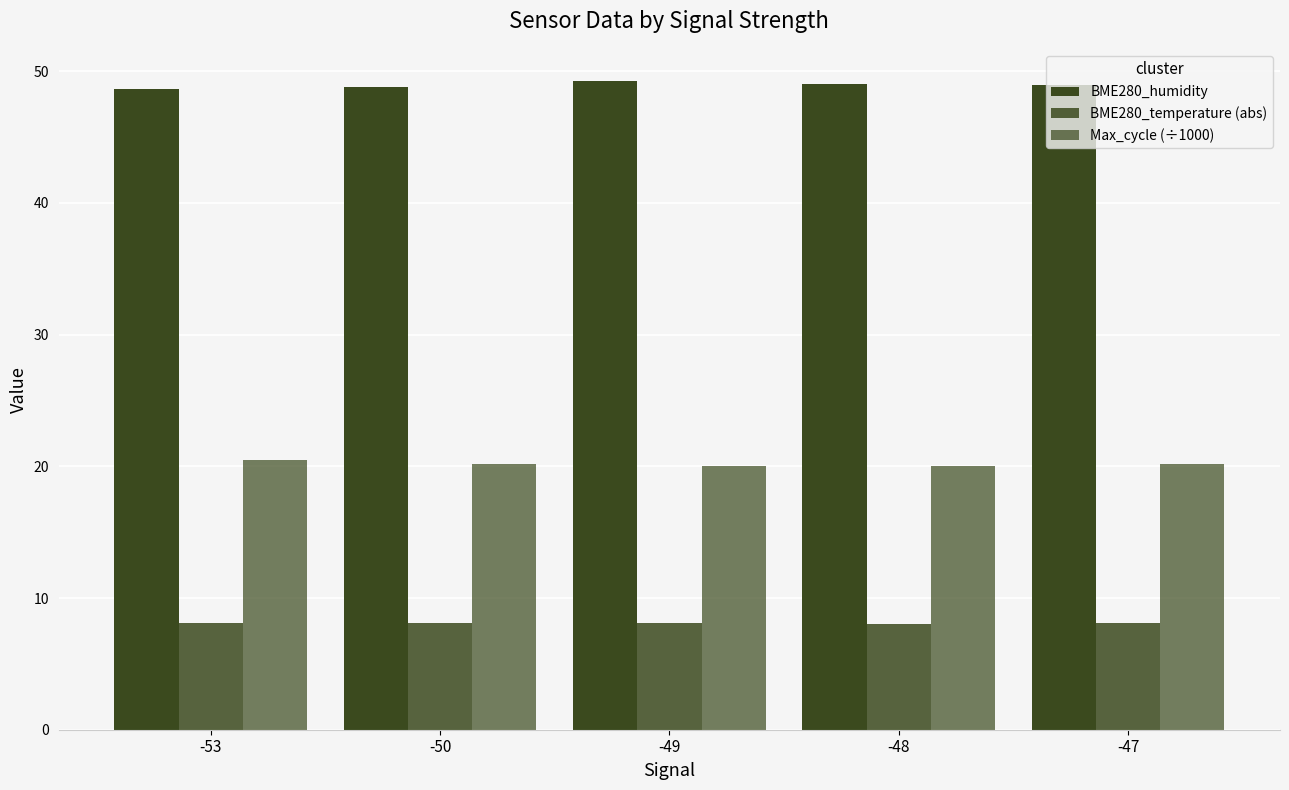

Count the number of categories in the chart.

5